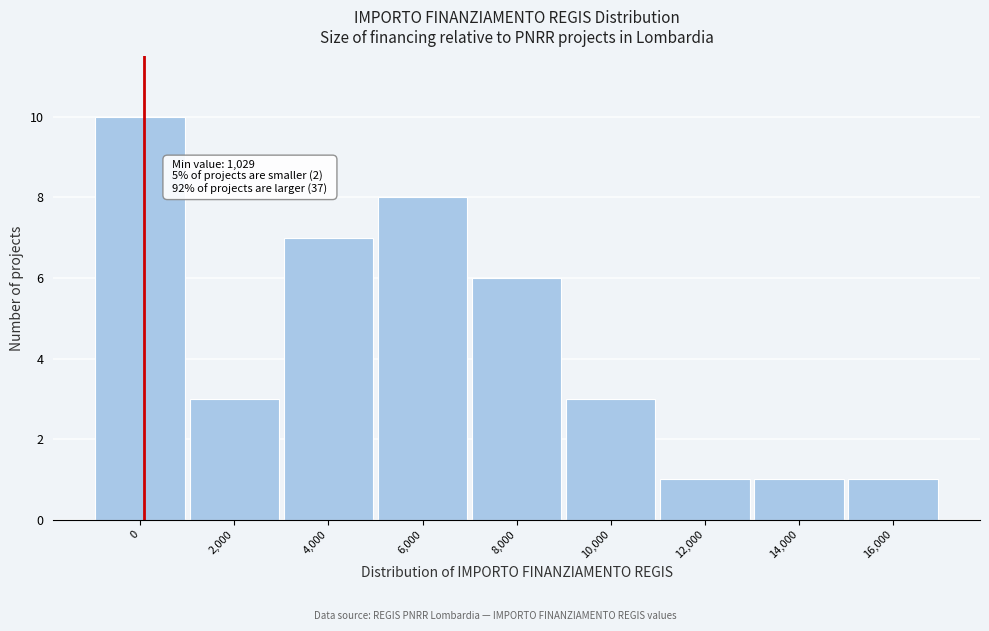

Reading left to right, what are all the values shown in this chart?

10	3	7	8	6	3	1	1	1